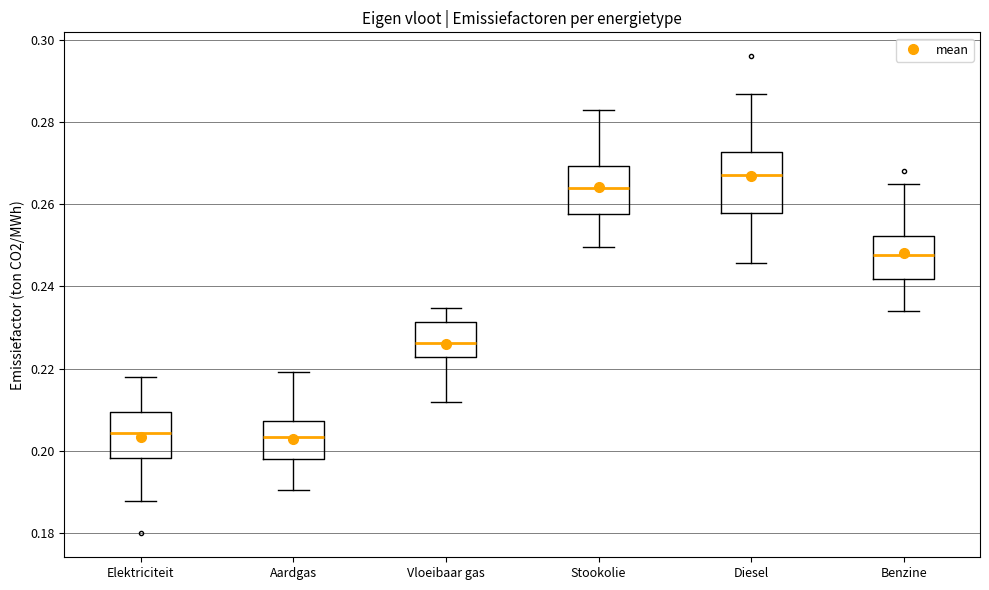

Which box has the highest median line?

Diesel